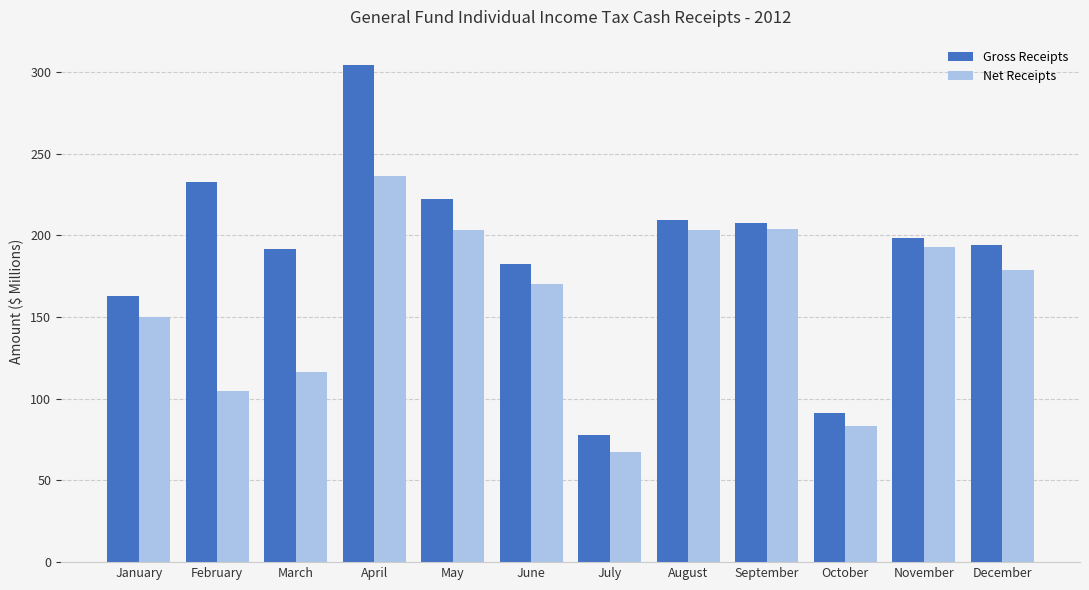

True or false: Gross Receipts has a value of 207.8 at September.

True